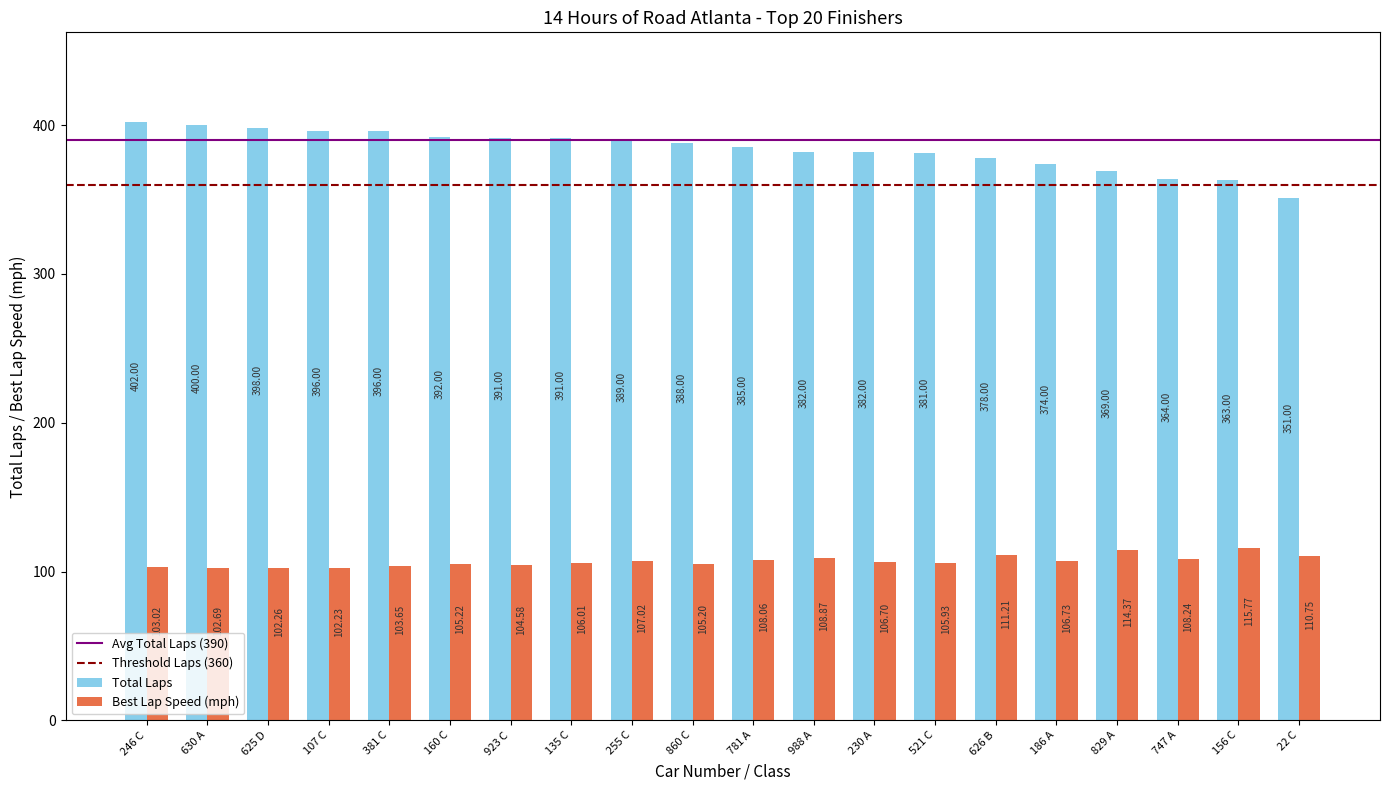

What is the smallest value displayed?

102.2